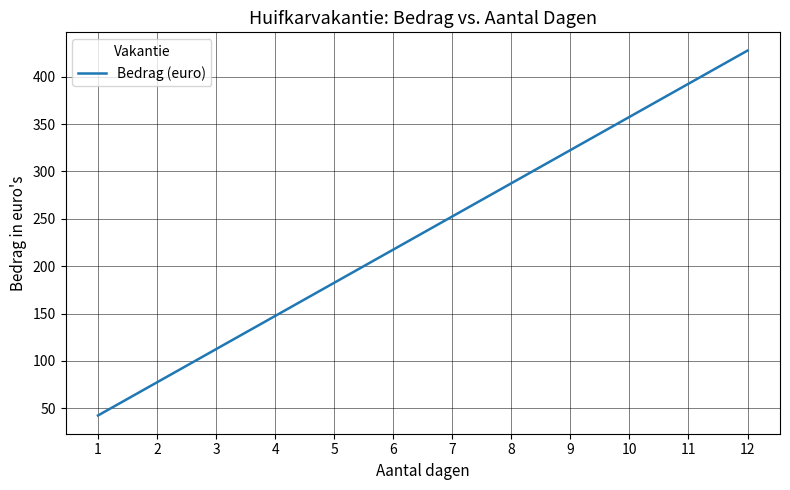

What is the sum of all values?

2820.0